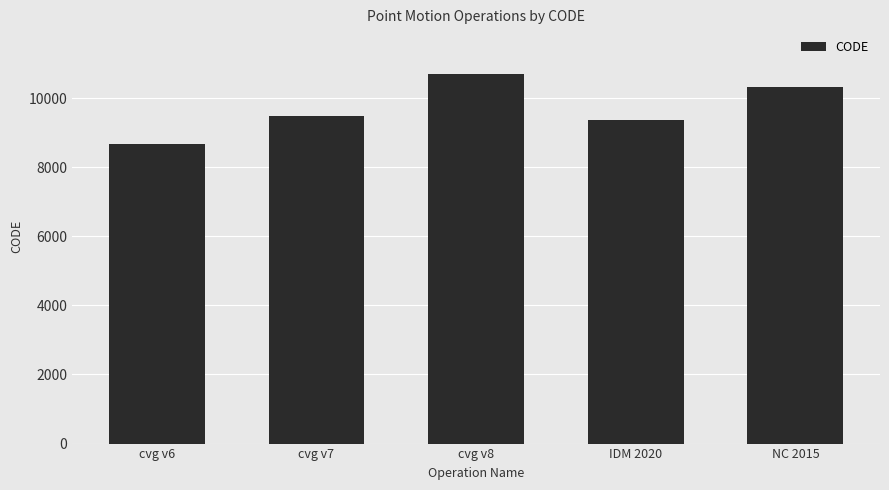

Rank the categories by value from highest to lowest.

cvg v8, NC 2015, cvg v7, IDM 2020, cvg v6